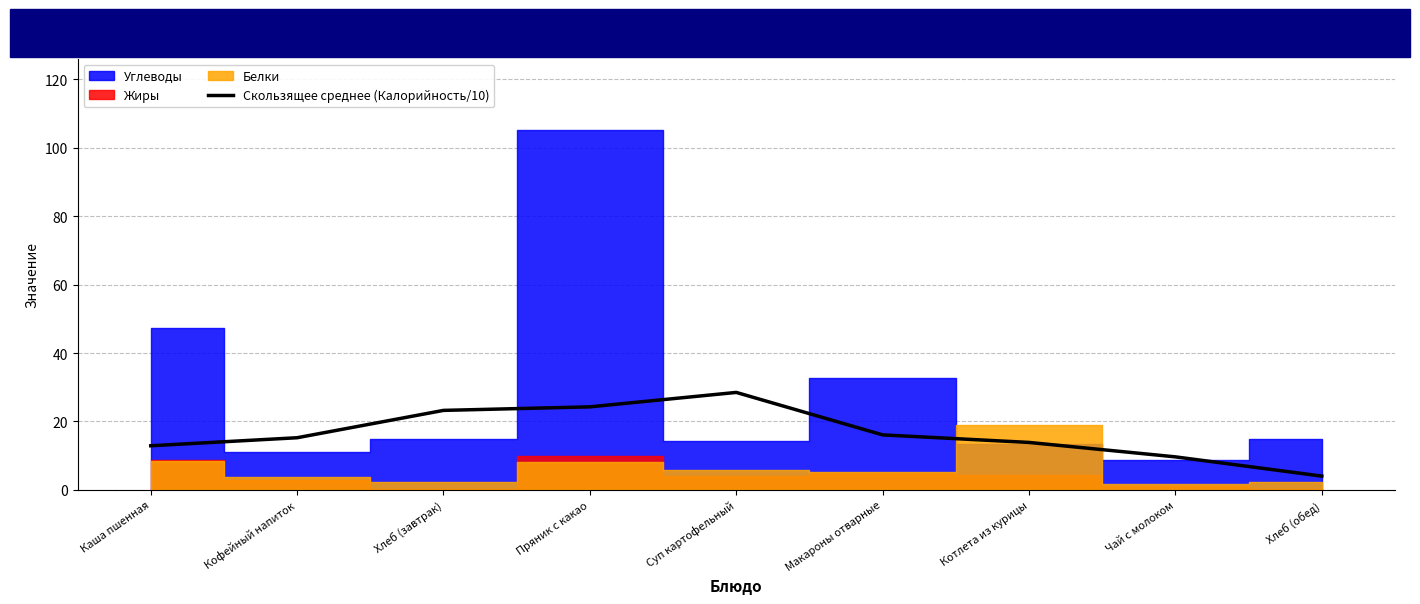

Rank the categories by value from lowest to highest.

Хлеб (обед), Чай с молоком, Каша пшенная, Котлета из курицы, Кофейный напиток, Макароны отварные, Хлеб (завтрак), Пряник с какао, Суп картофельный